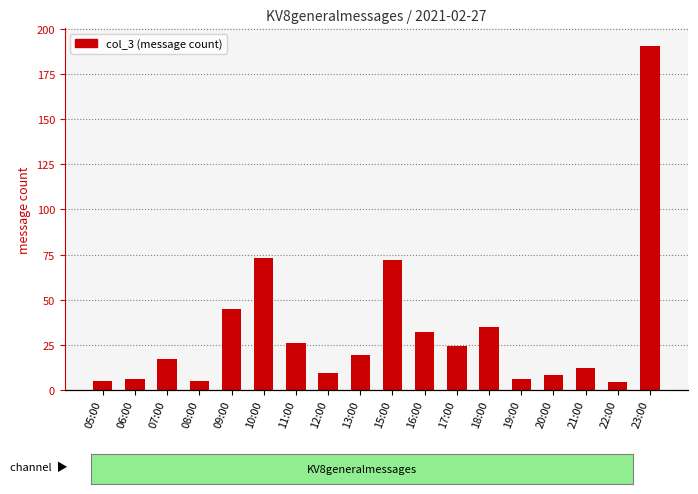

Reading right to left, list all the values displayed in this chart.

191	4	12	8	6	35	24	32	72	19	9	26	73	45	5	17	6	5